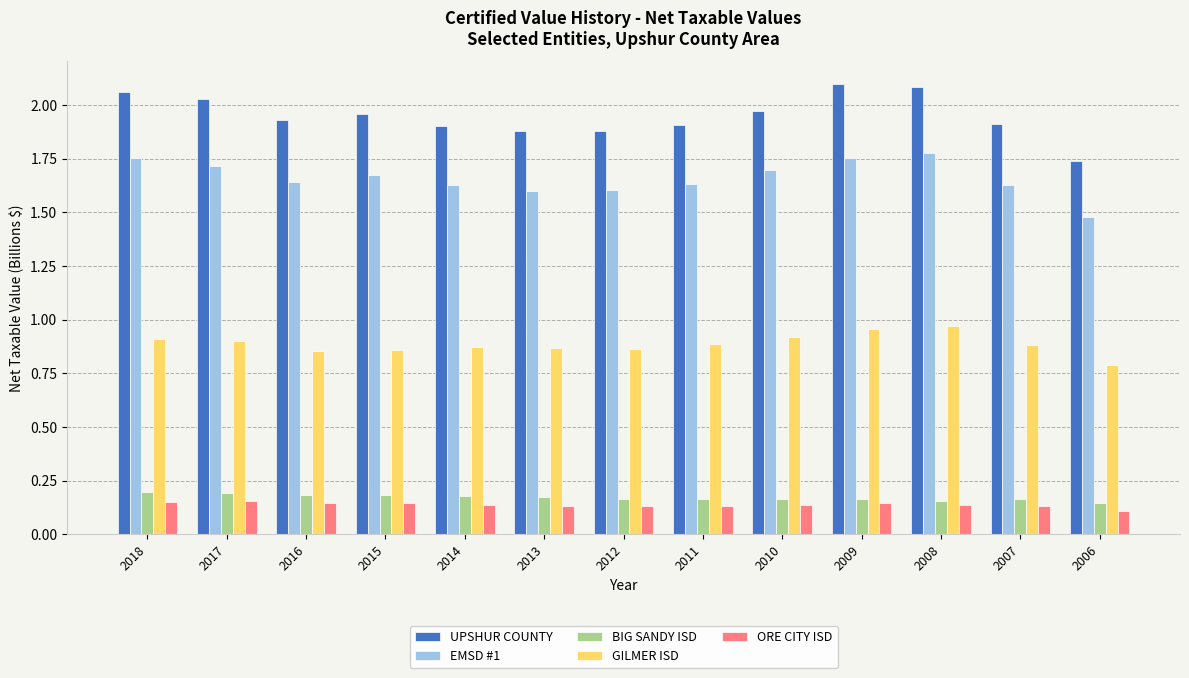

The value of GILMER ISD at 2018 is 0.9. True or false?

True